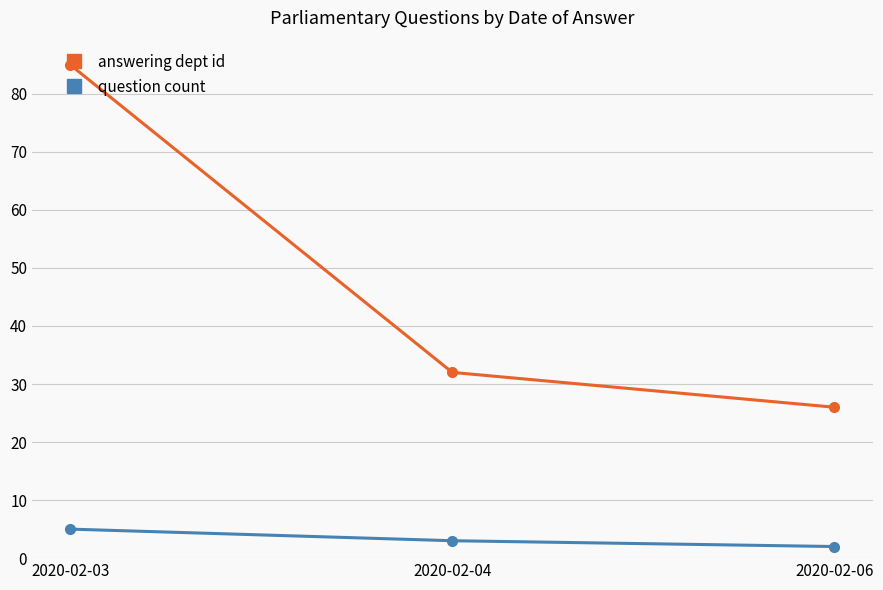

What are all the series names shown in the legend?

answering dept id, question count